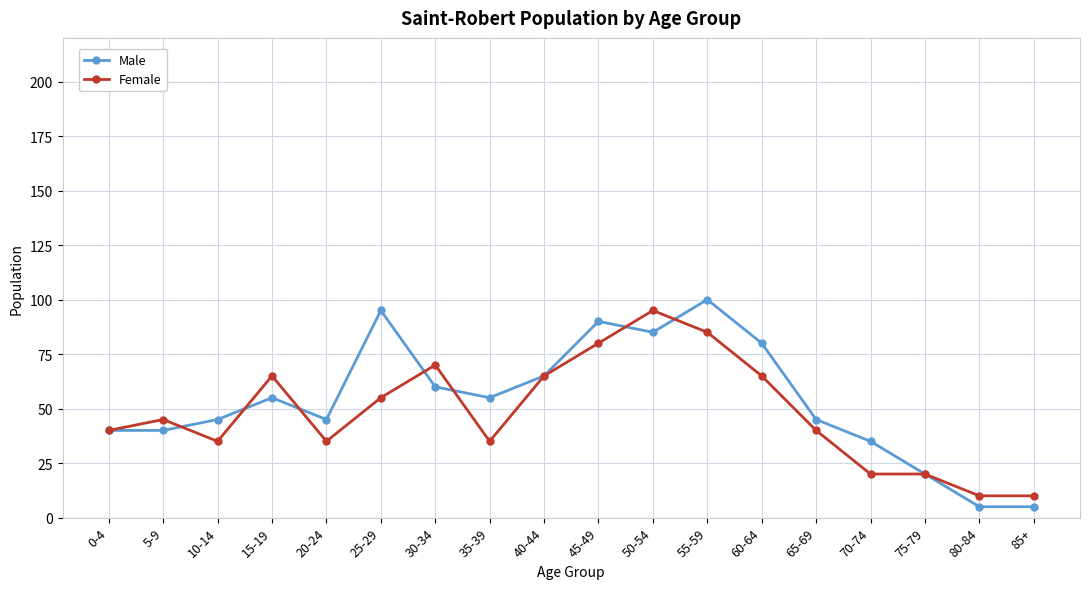

What is the sum of the Male values at 40-44 and 30-34?

125